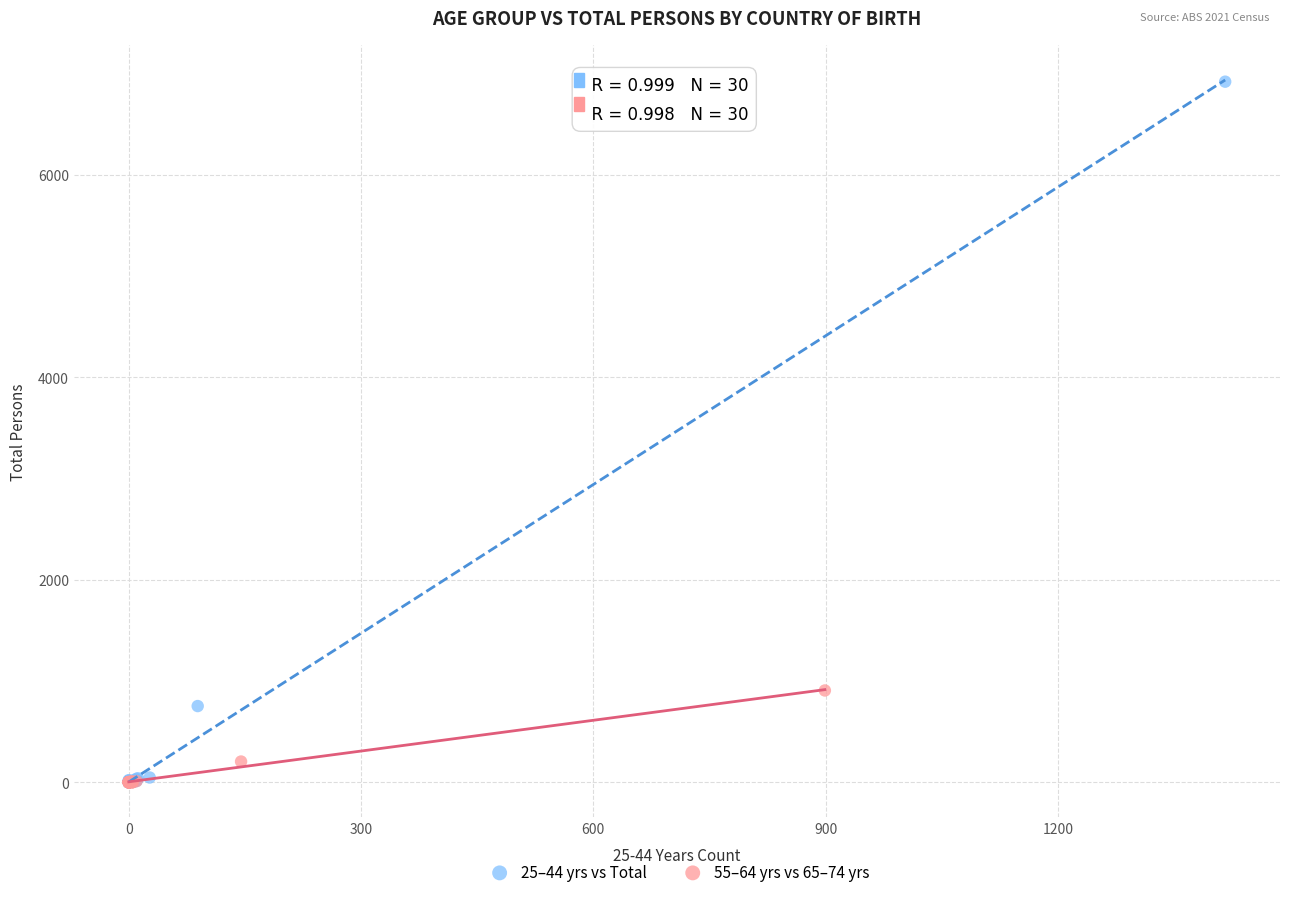

What are all the series names shown in the legend?

25–44 yrs vs Total, 55–64 yrs vs 65–74 yrs